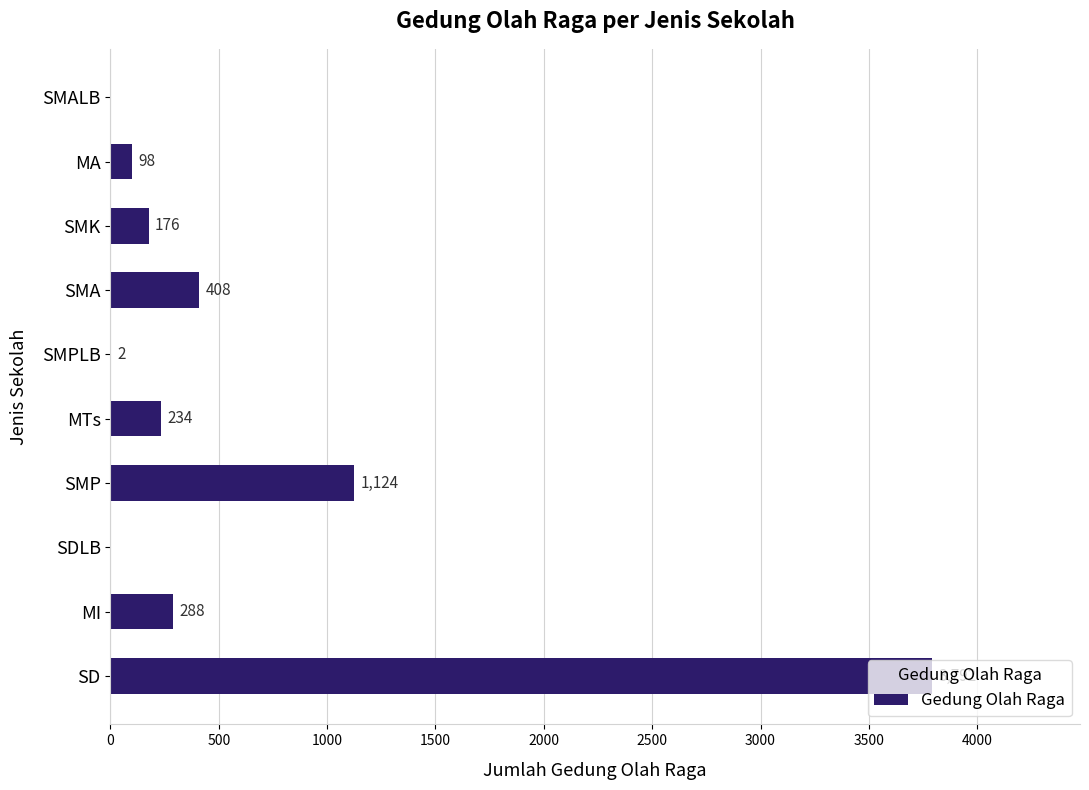

True or false: the data shows 1124 at SMP.

True